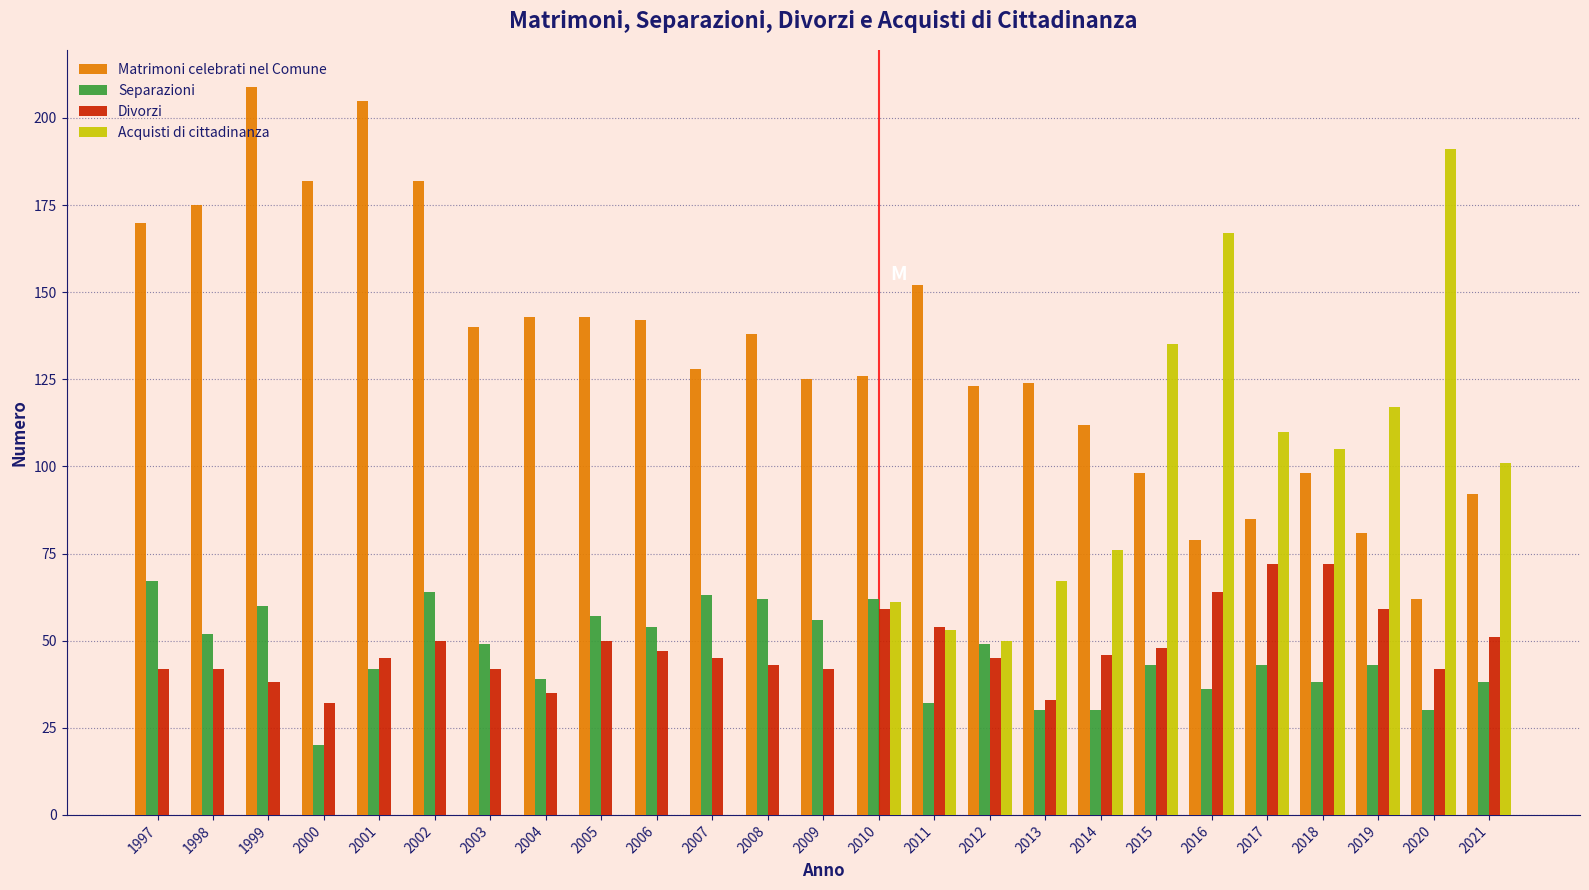

Where is Acquisti di cittadinanza nearest to the value 95?

2021